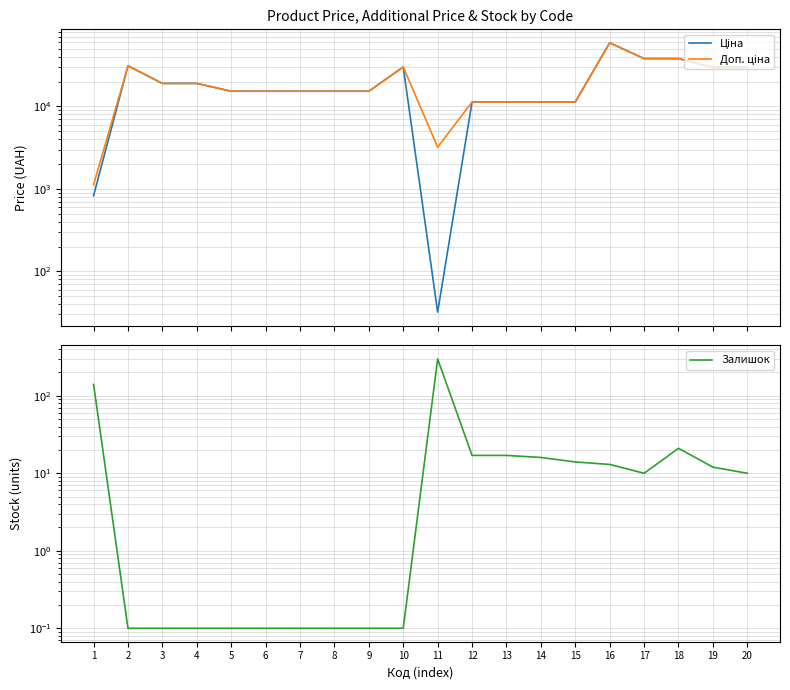

Which series has the largest total across all categories?

Доп. ціна